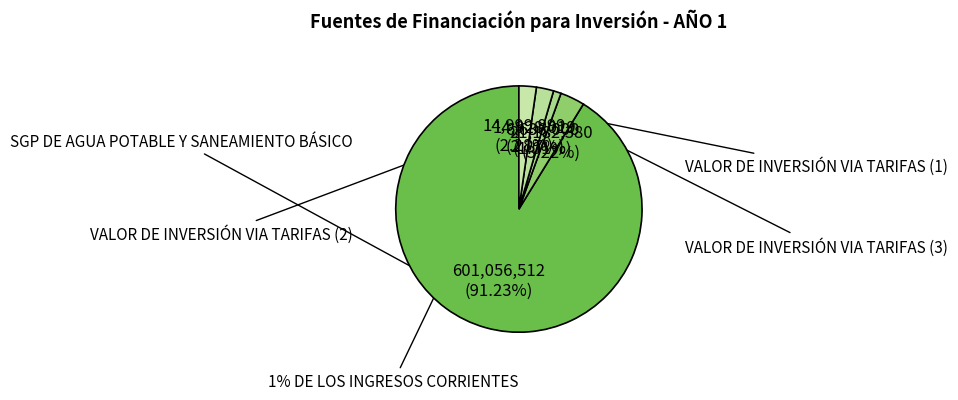

To the nearest percent, what portion does SGP DE AGUA POTABLE Y SANEAMIENTO BÁSICO represent?

91%